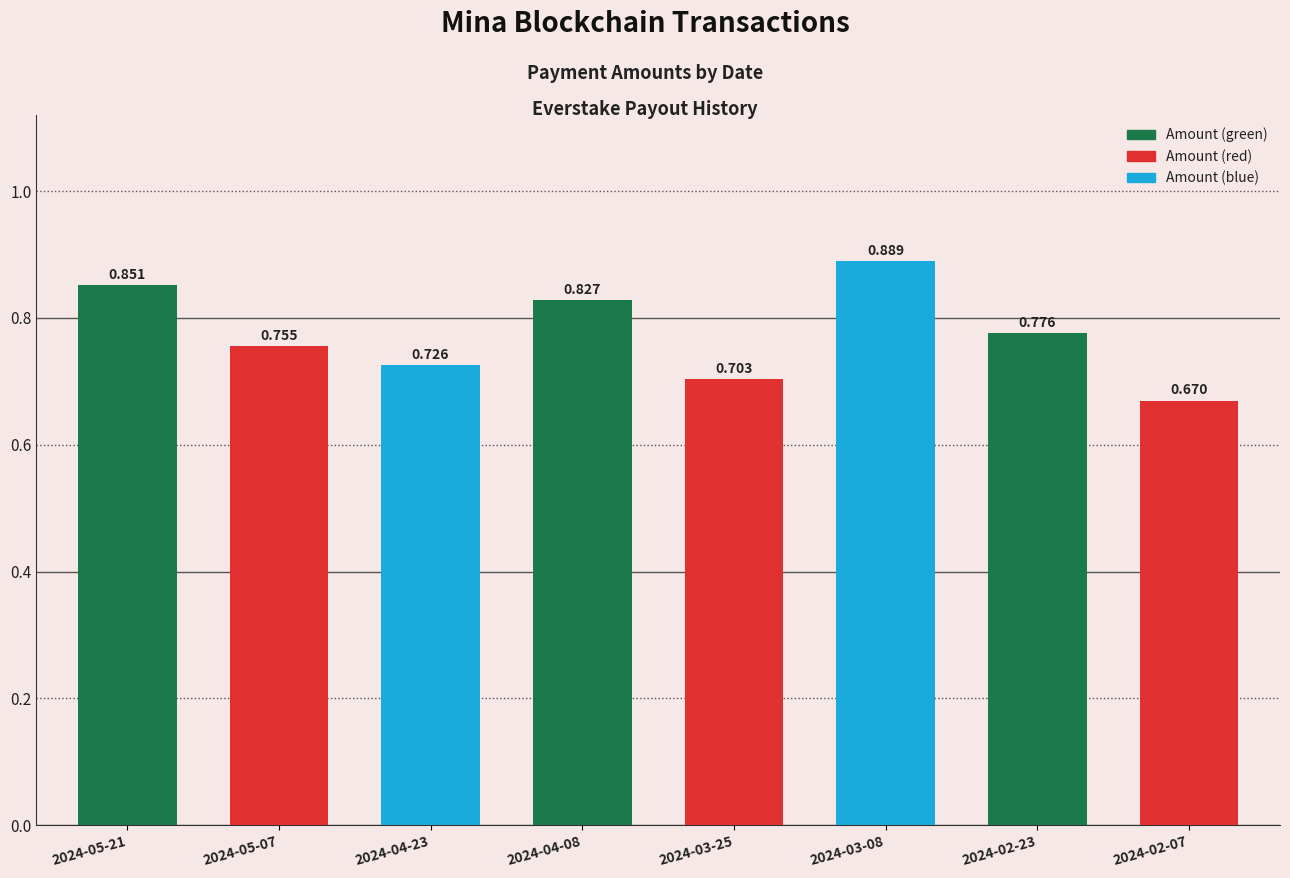

Rank the categories by value from highest to lowest.

2024-03-08, 2024-05-21, 2024-04-08, 2024-02-23, 2024-05-07, 2024-04-23, 2024-03-25, 2024-02-07